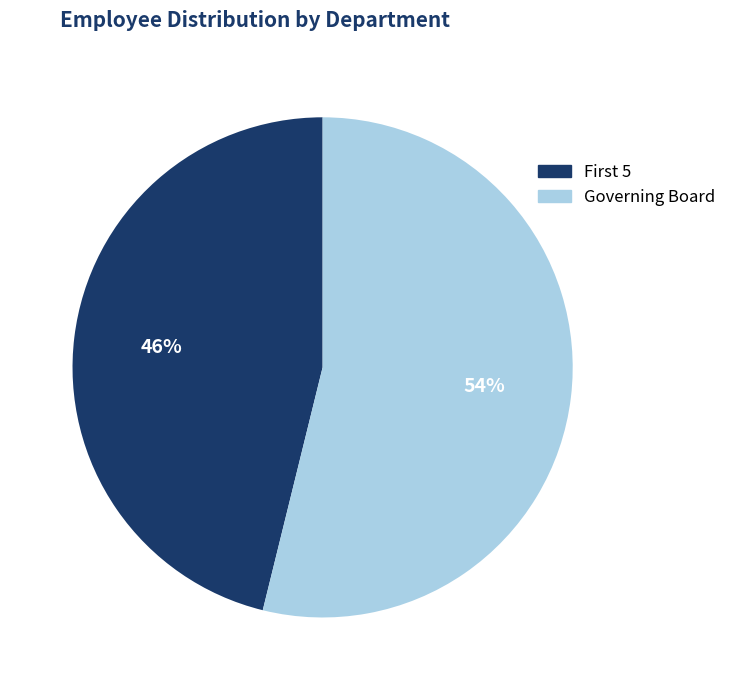

To the nearest percent, what portion does Governing Board represent?

54%